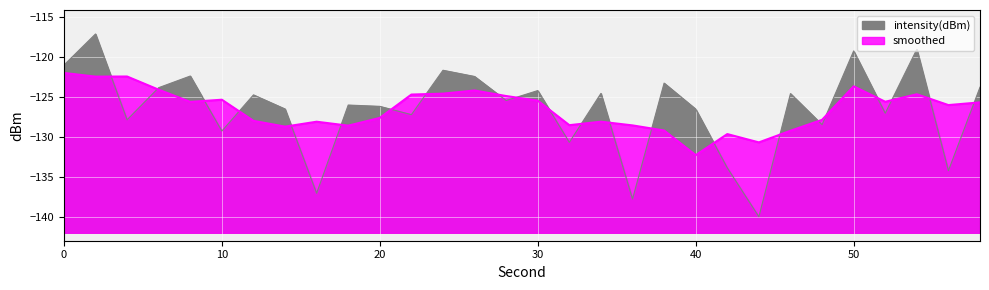

Is it true that intensity(dBm) equals -126.0 at 18?

True